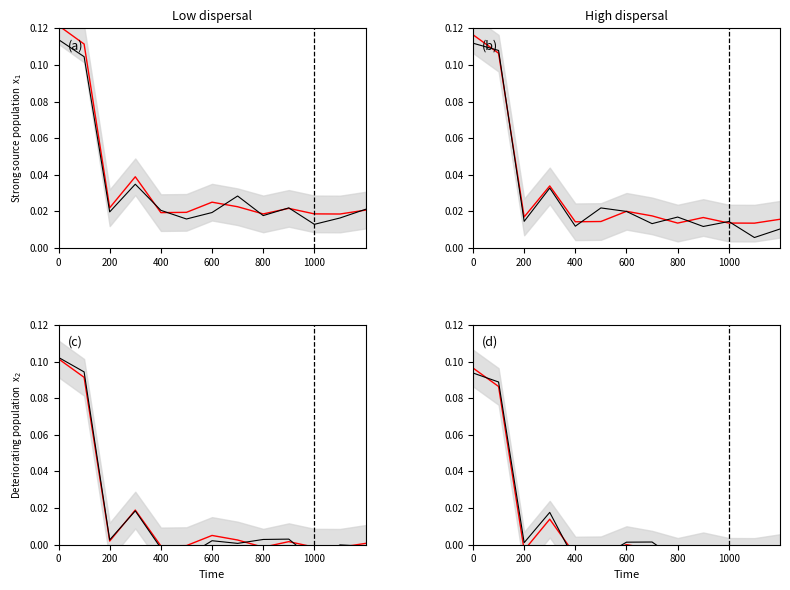

True or false: trend has more than 1 points higher than both neighbors.

True